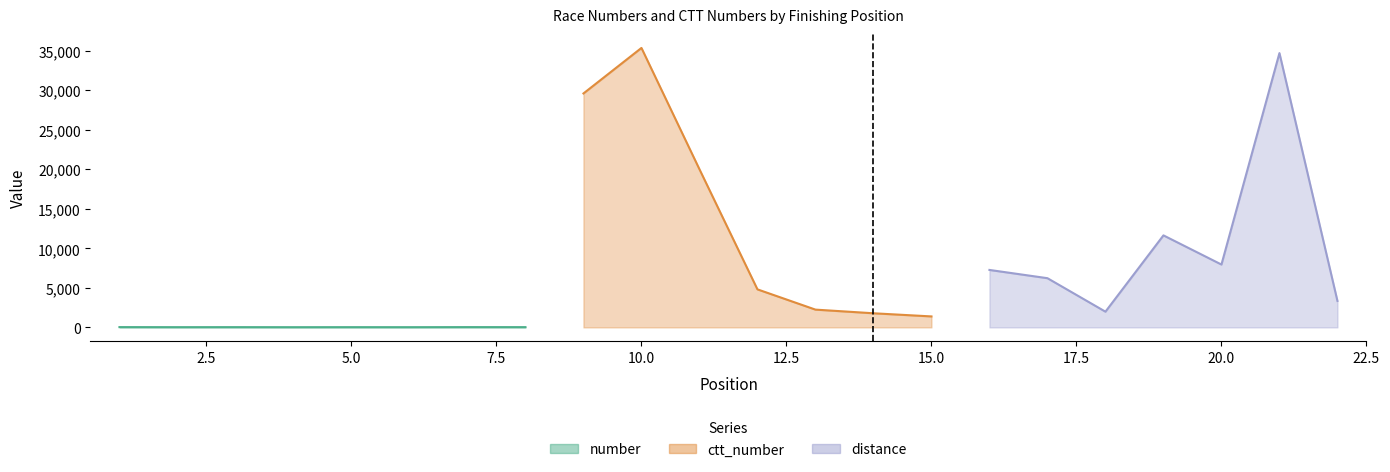

At which category is the sum across all series the highest?

10